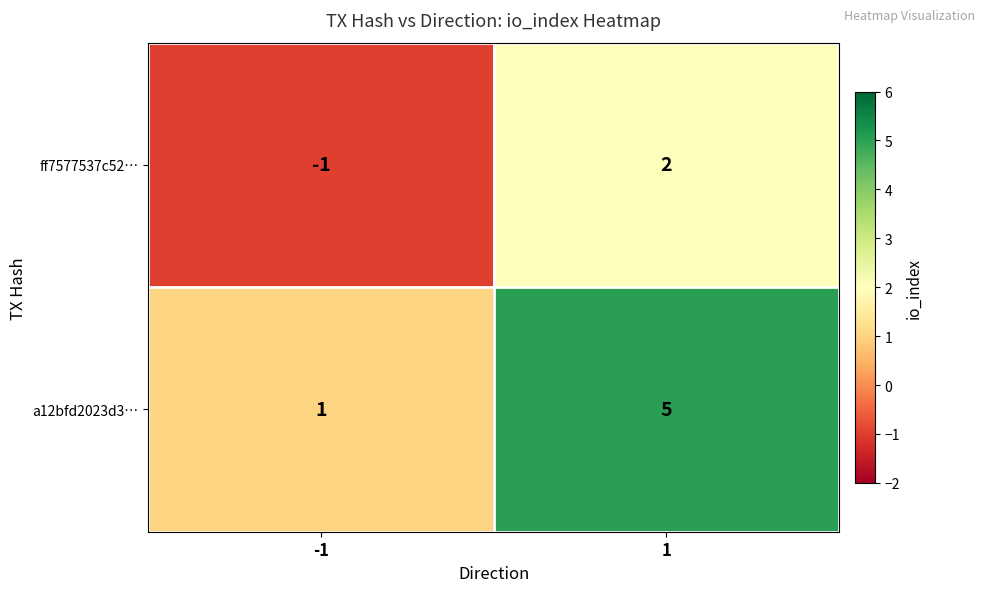

True or false: a12bfd2023d3… has a value of 2 at 1.

False